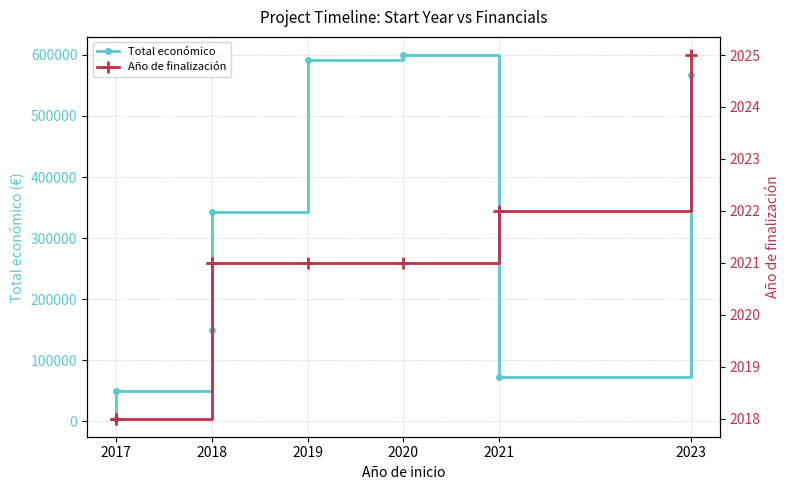

How many values in the Total económico series exceed 342118?

3